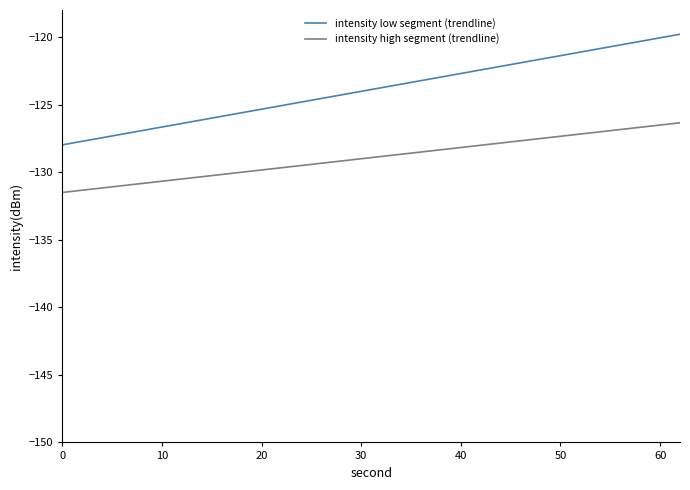

What are all the series names shown in the legend?

intensity low segment (trendline), intensity high segment (trendline)